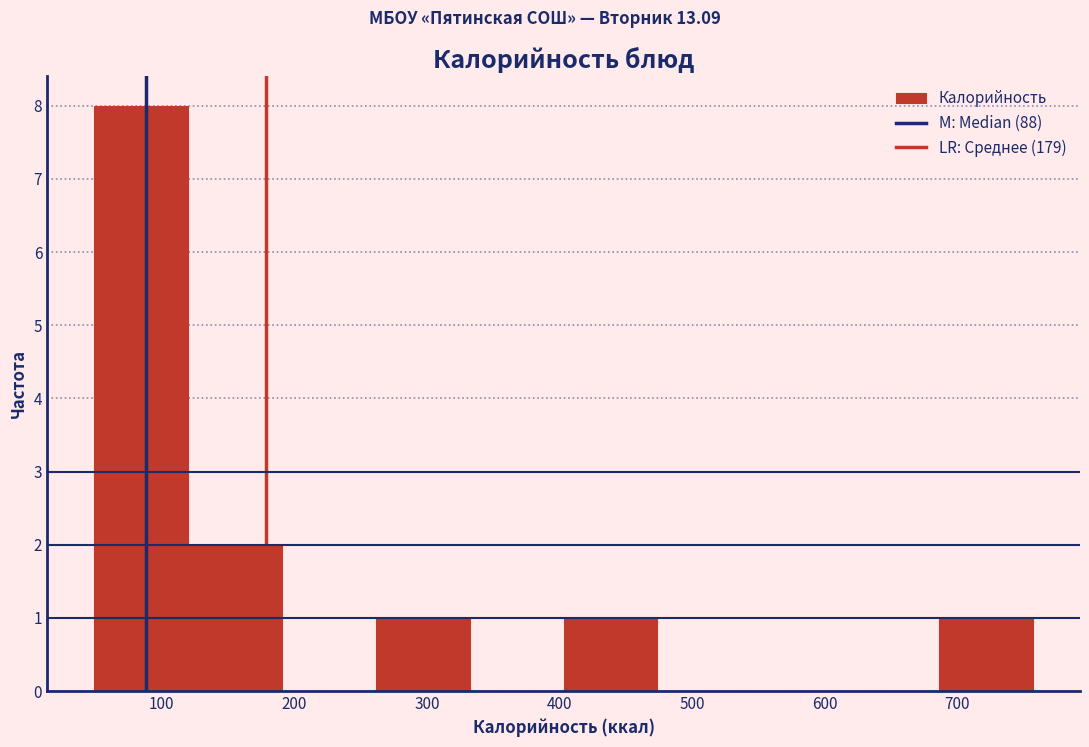

Reading left to right, list every bar in this chart as the range it spans on the x-axis followed by its height. Neither the bar edges nor the heights are printed on the chart, so give them approximately, as read against the axes.

50 to 120: 8
120 to 190: 2
190 to 260: 0
260 to 330: 1
330 to 400: 0
400 to 470: 1
470 to 540: 0
540 to 620: 0
620 to 690: 0
690 to 760: 1